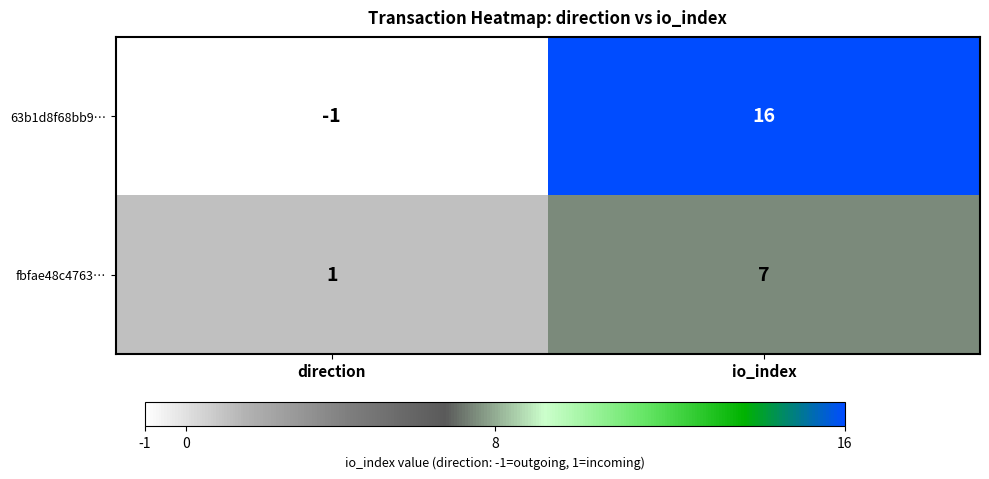

What is the approximate value of 63b1d8f68bb9… at io_index, to the nearest 10?

20